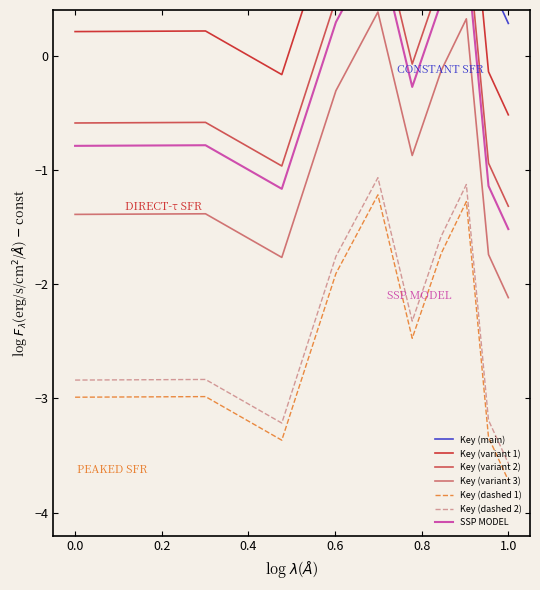

What is the value of the 10th point from the left?

-0.5